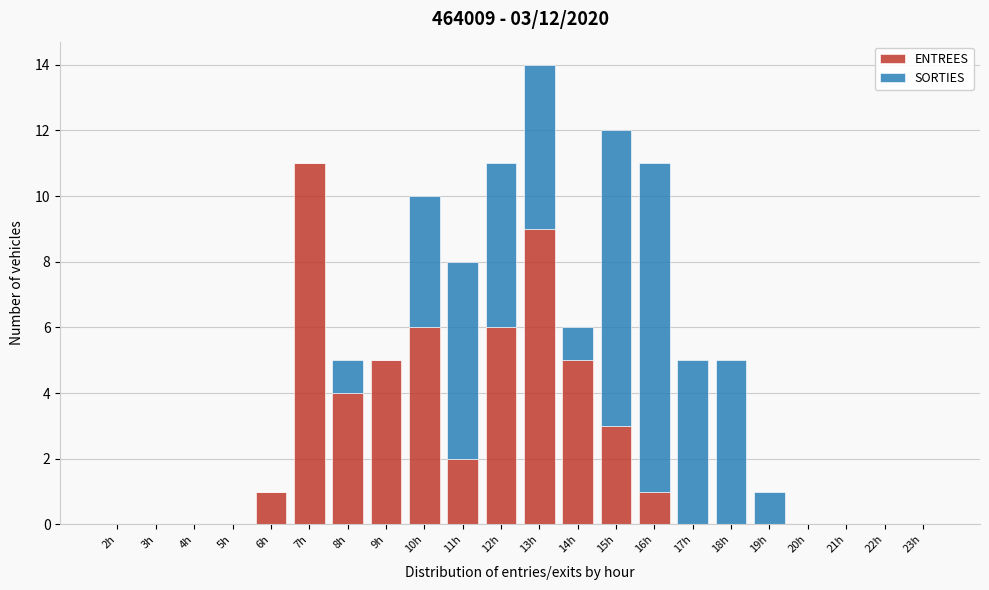

What is the highest value of the ENTREES series?

11